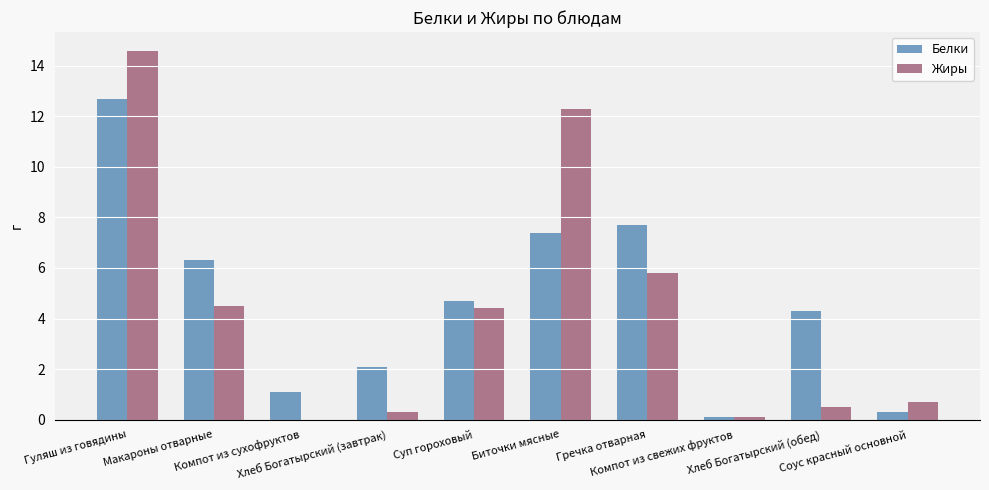

What is the sum of all Белки values?

46.7